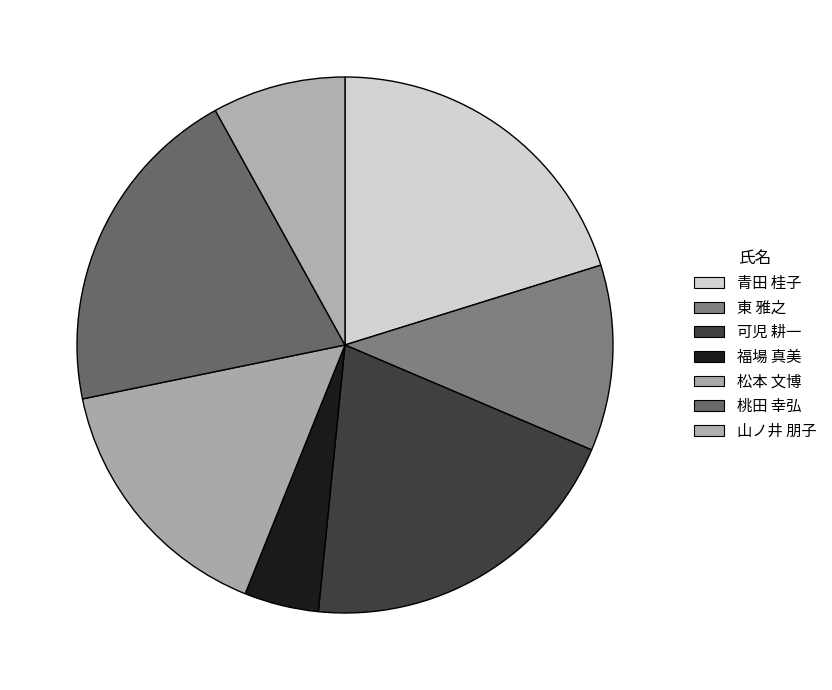

Count the number of slices in the pie.

7